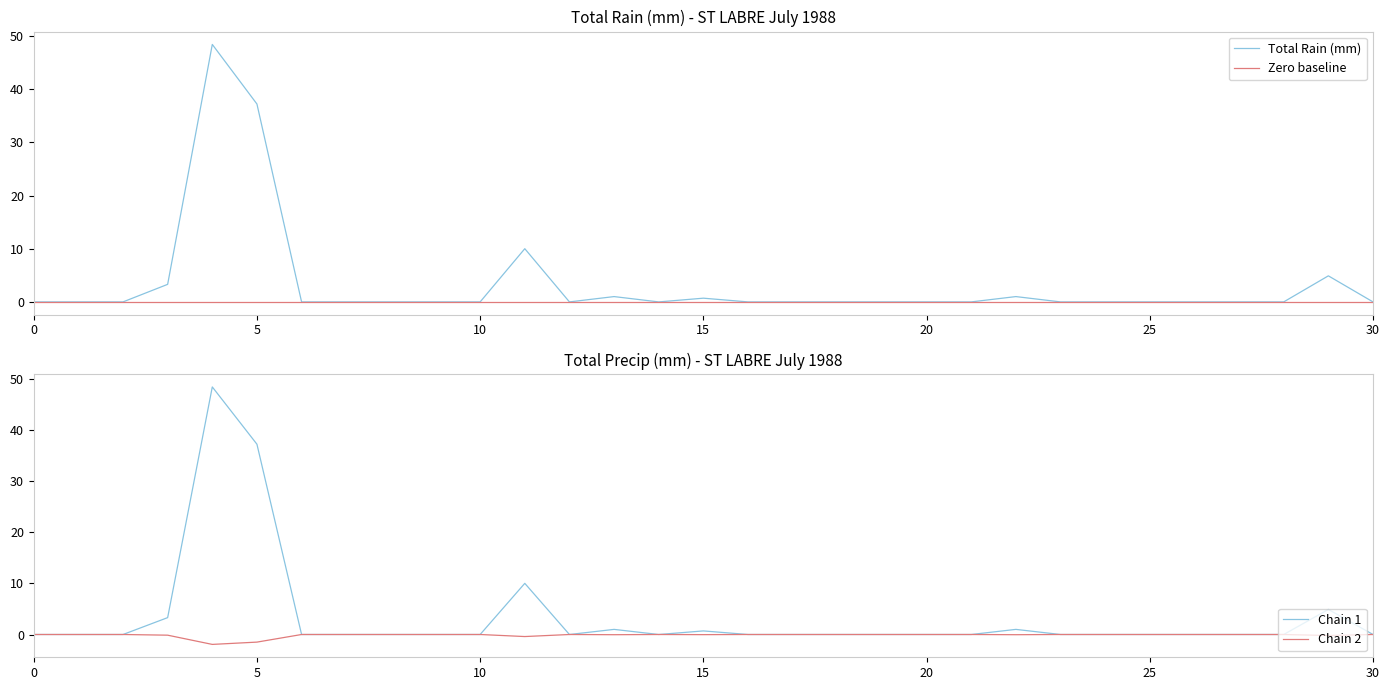

The Total Rain (mm) series shows 0.7 at 15. True or false?

True